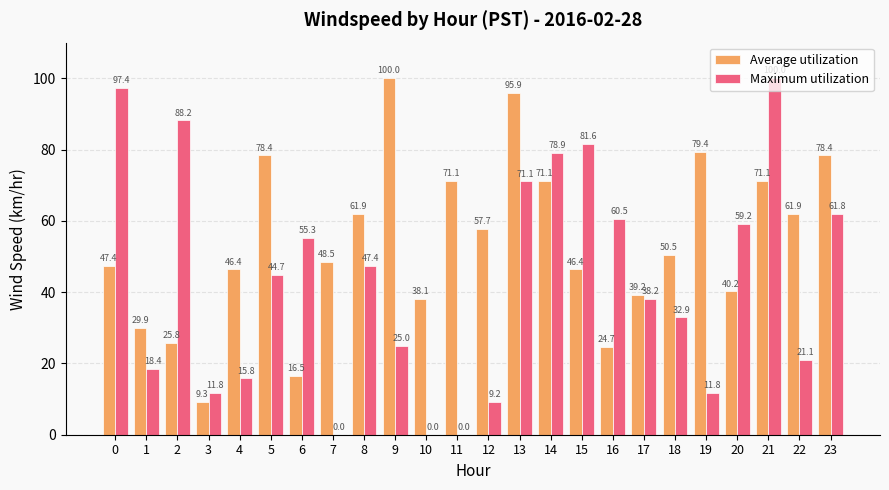

What is the maximum value for Maximum utilization?

100.0